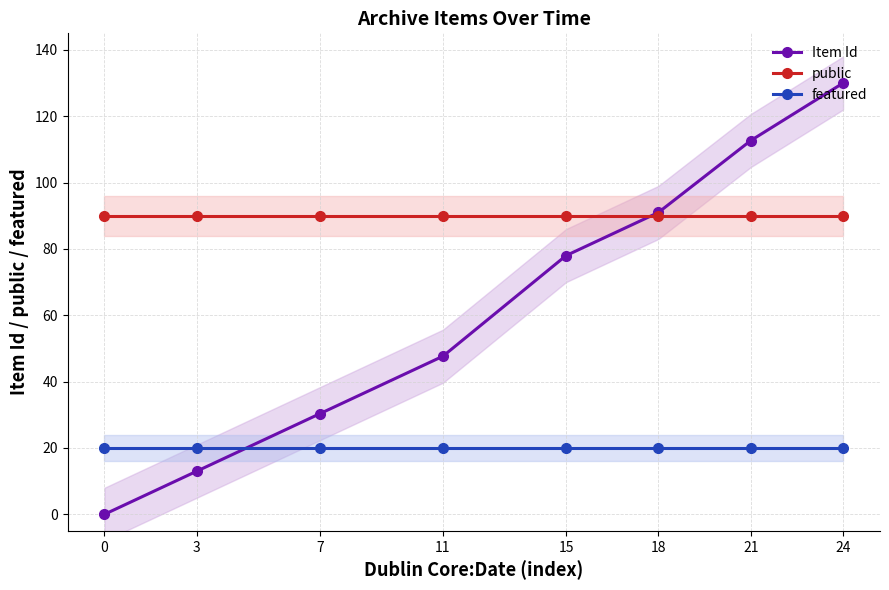

The value of public at 0 is 90.0. True or false?

True